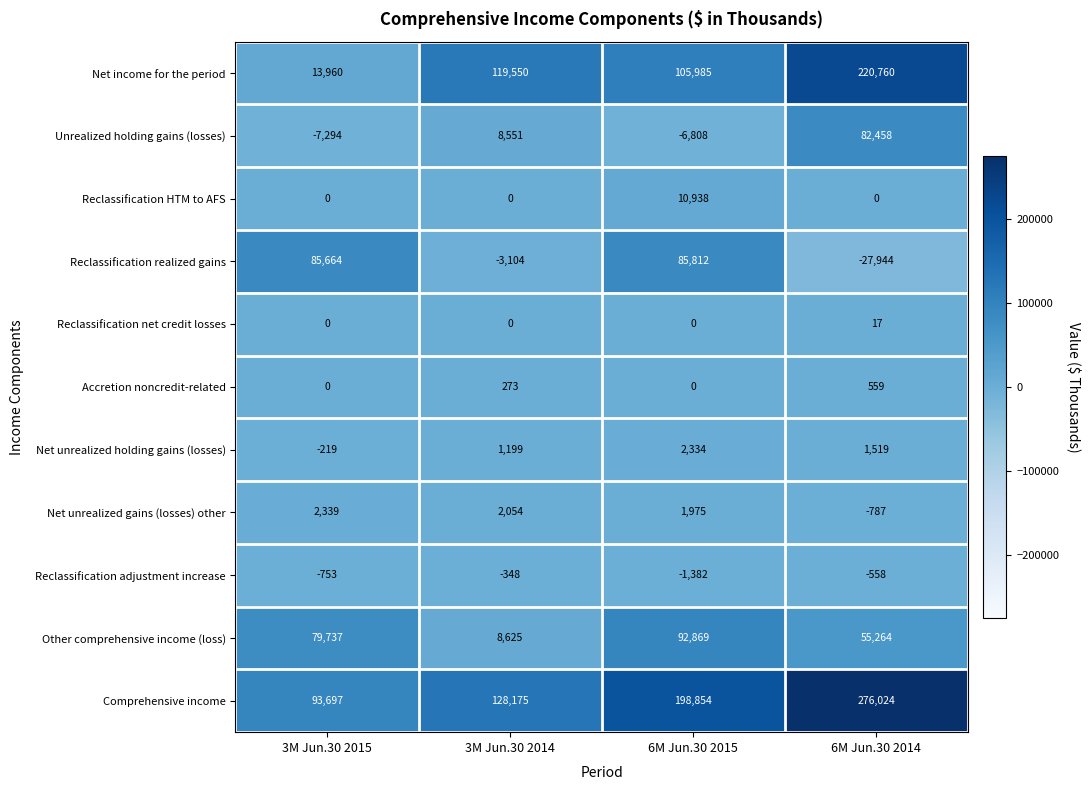

What is the approximate value of Reclassification HTM to AFS at 6M Jun.30 2015, to the nearest 10?

10940